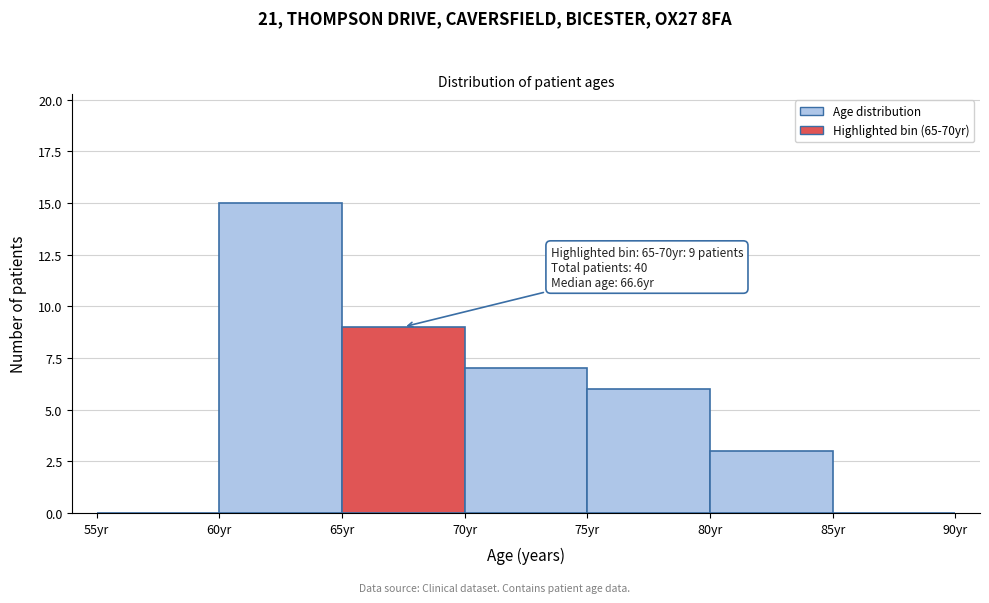

Over which range of the x-axis is the bar tallest?

60 to 65